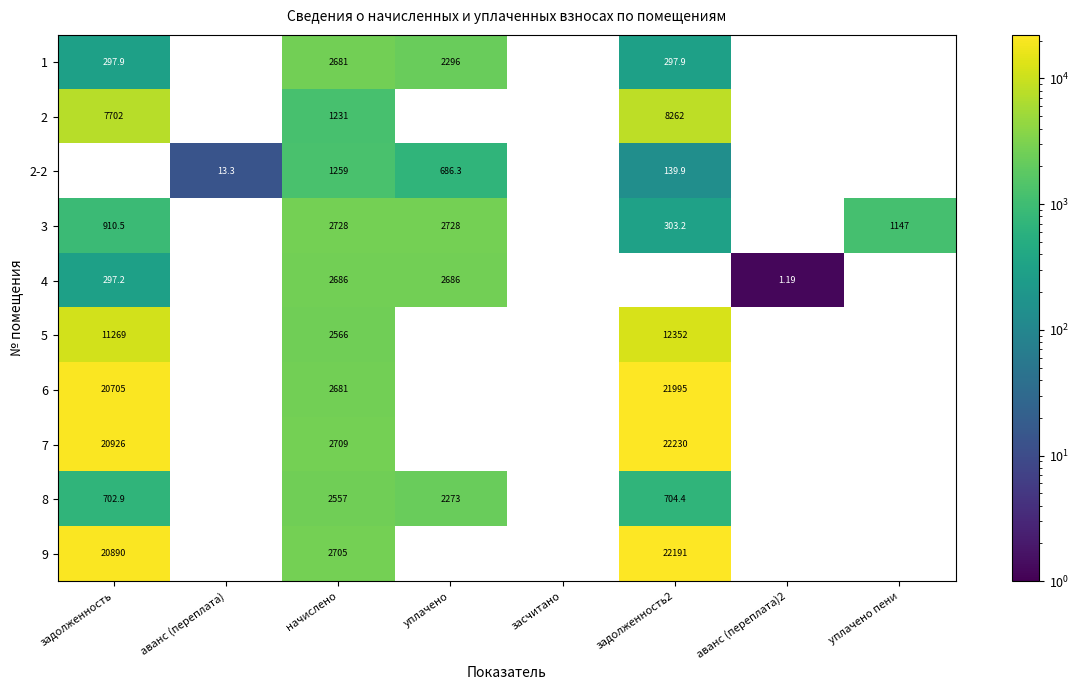

Read the 3 value at задолженность.

910.5